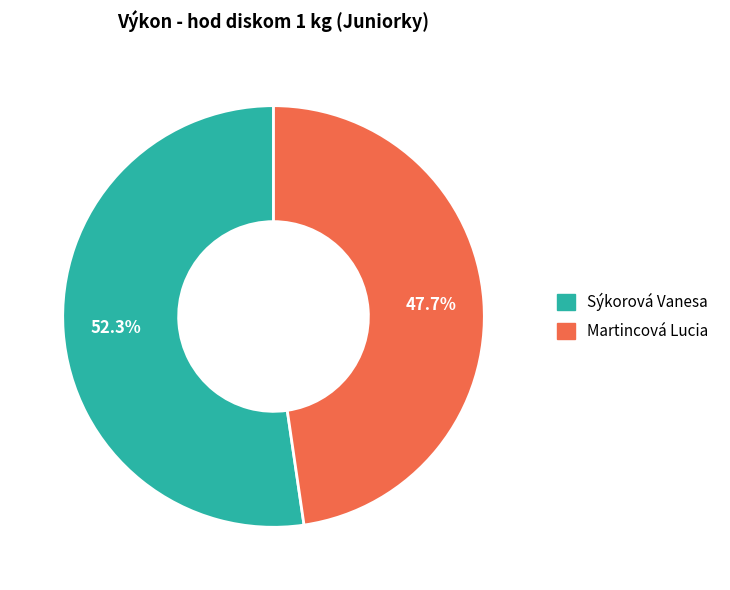

Which category accounts for the majority?

Sýkorová Vanesa